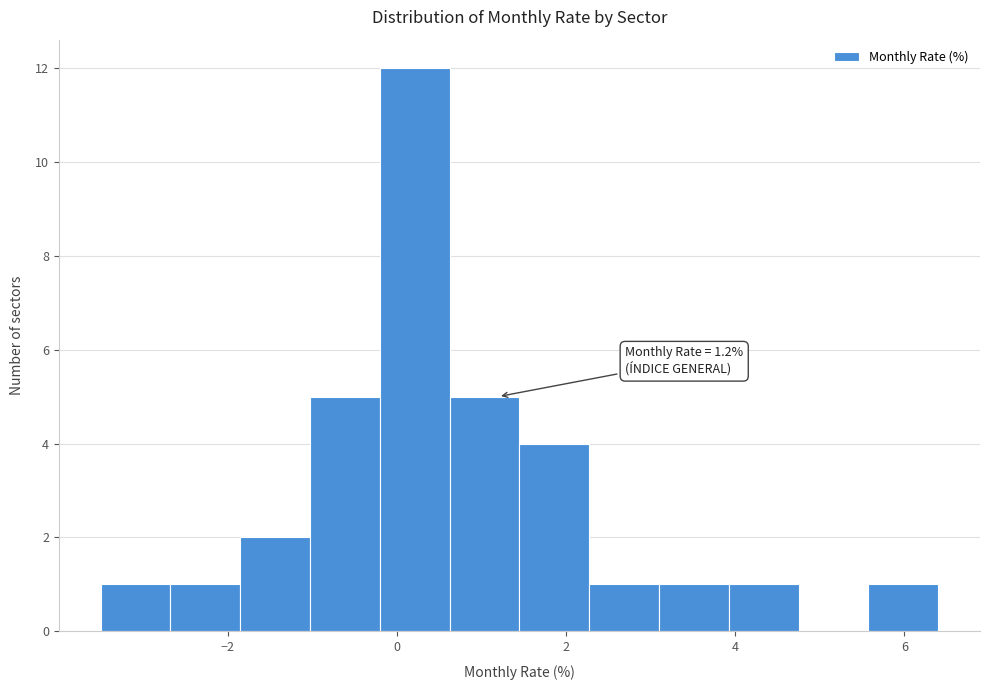

Which range on the x-axis has the tallest bar?

-0.2 to 0.6